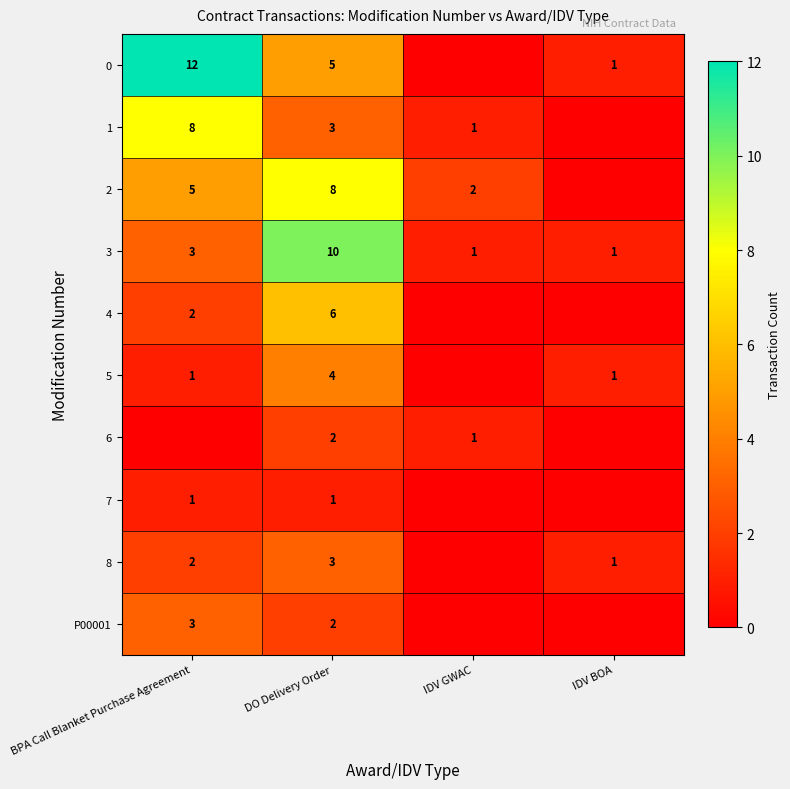

What is the spread (max minus min) of values at BPA Call Blanket Purchase Agreement?

12